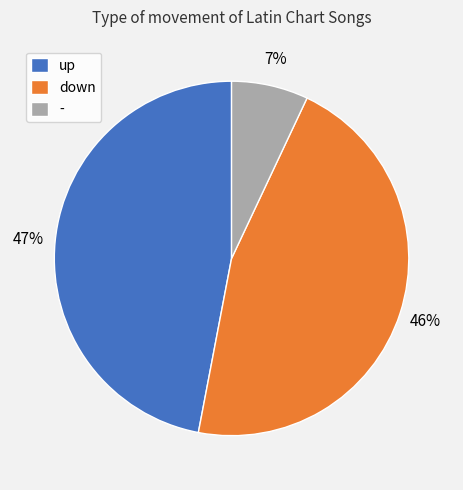

What is the smallest slice in the pie chart?

-